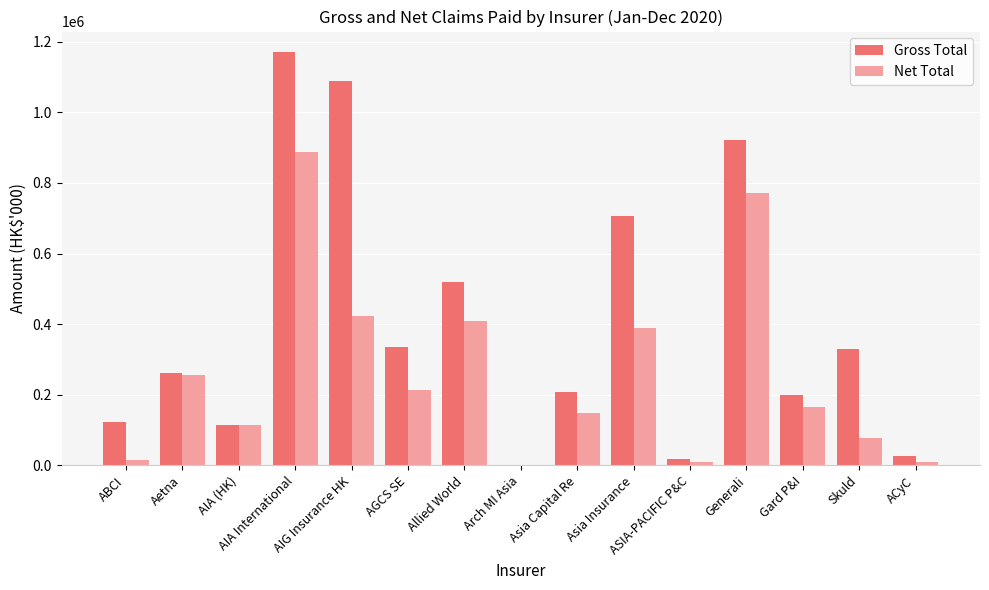

Is it true that Net Total equals 254563 at Aetna?

True